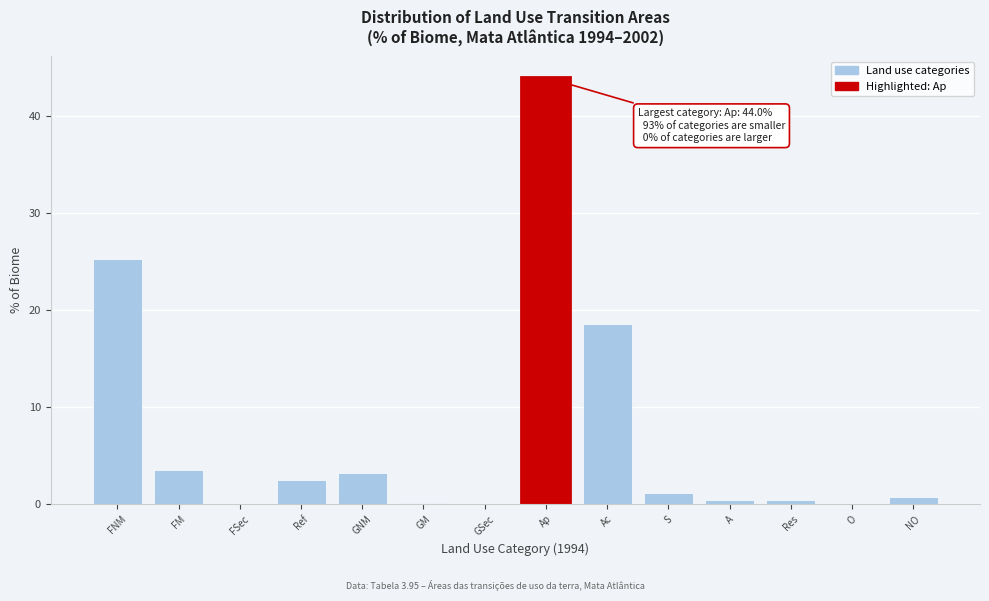

True or false: the data shows 18.6 at Ac.

True